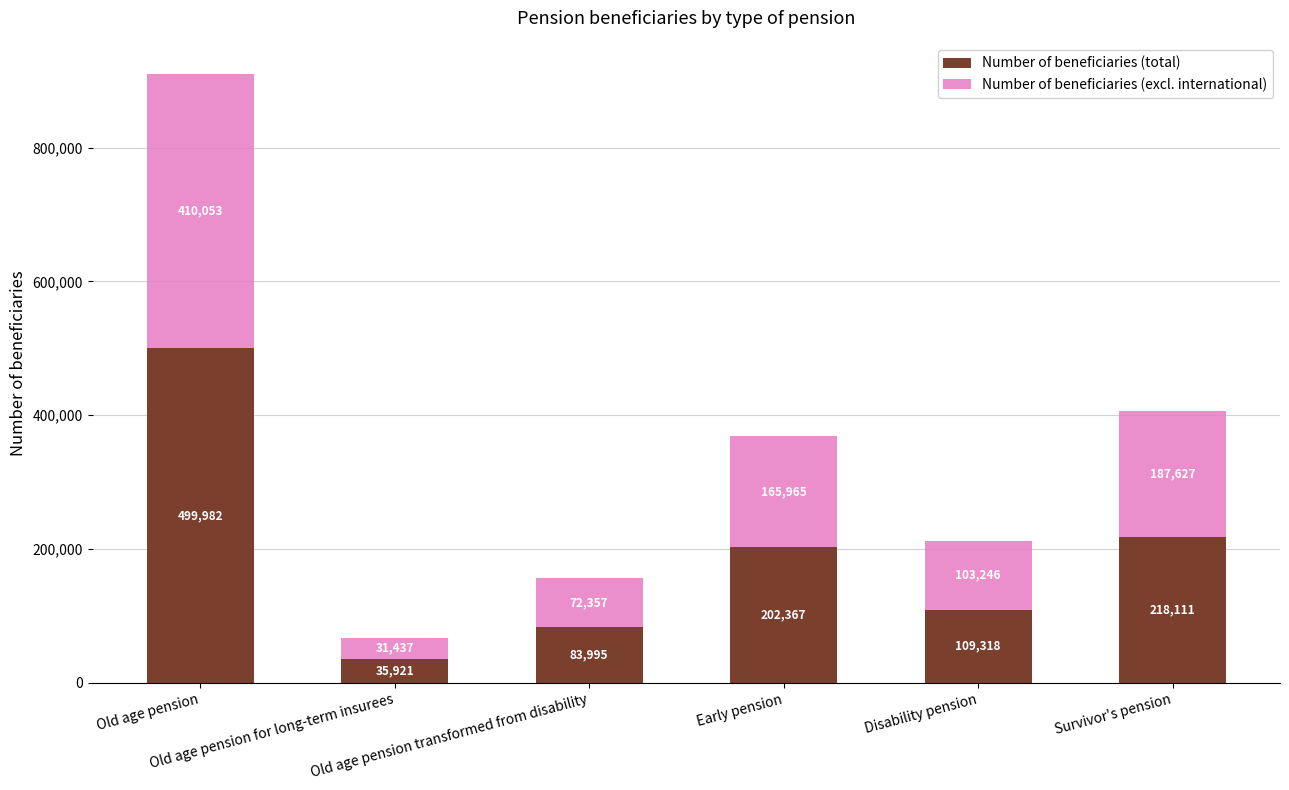

How many data points in Number of beneficiaries (total) are less than 202367?

3